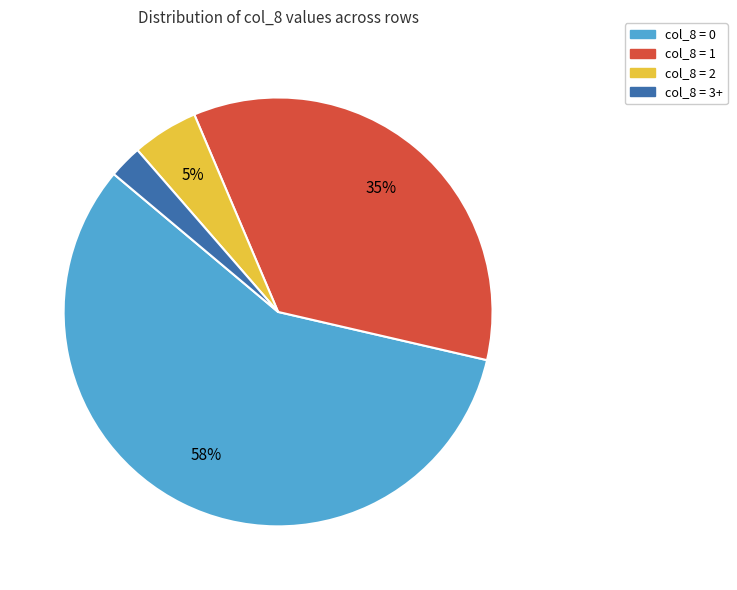

To the nearest percent, what is the average slice percentage?

25%